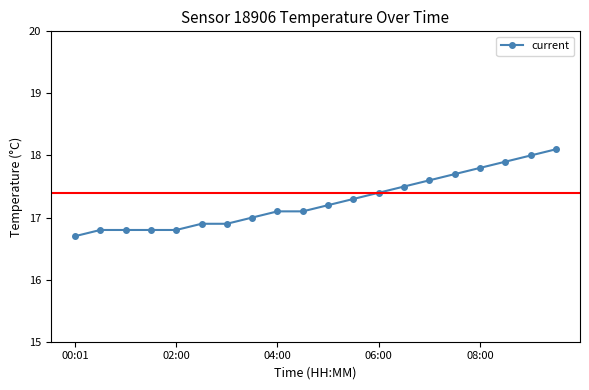

What is the maximum value shown in the chart?

18.1